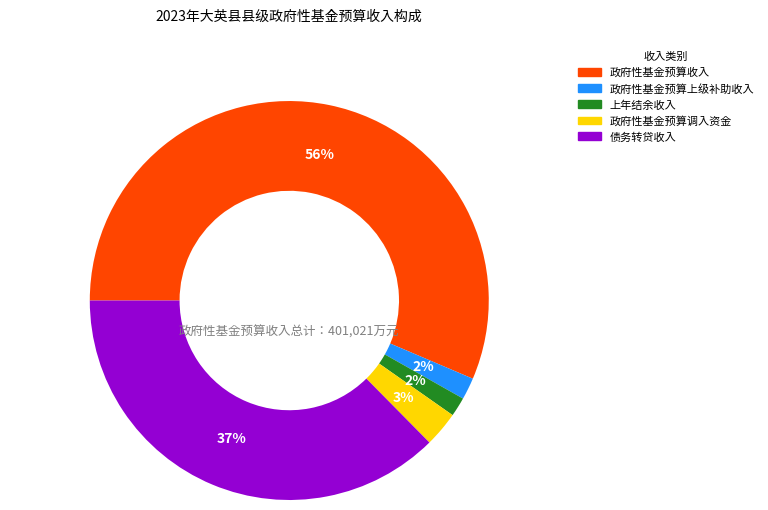

To the nearest percent, what percentage of the pie is 政府性基金预算调入资金?

3%